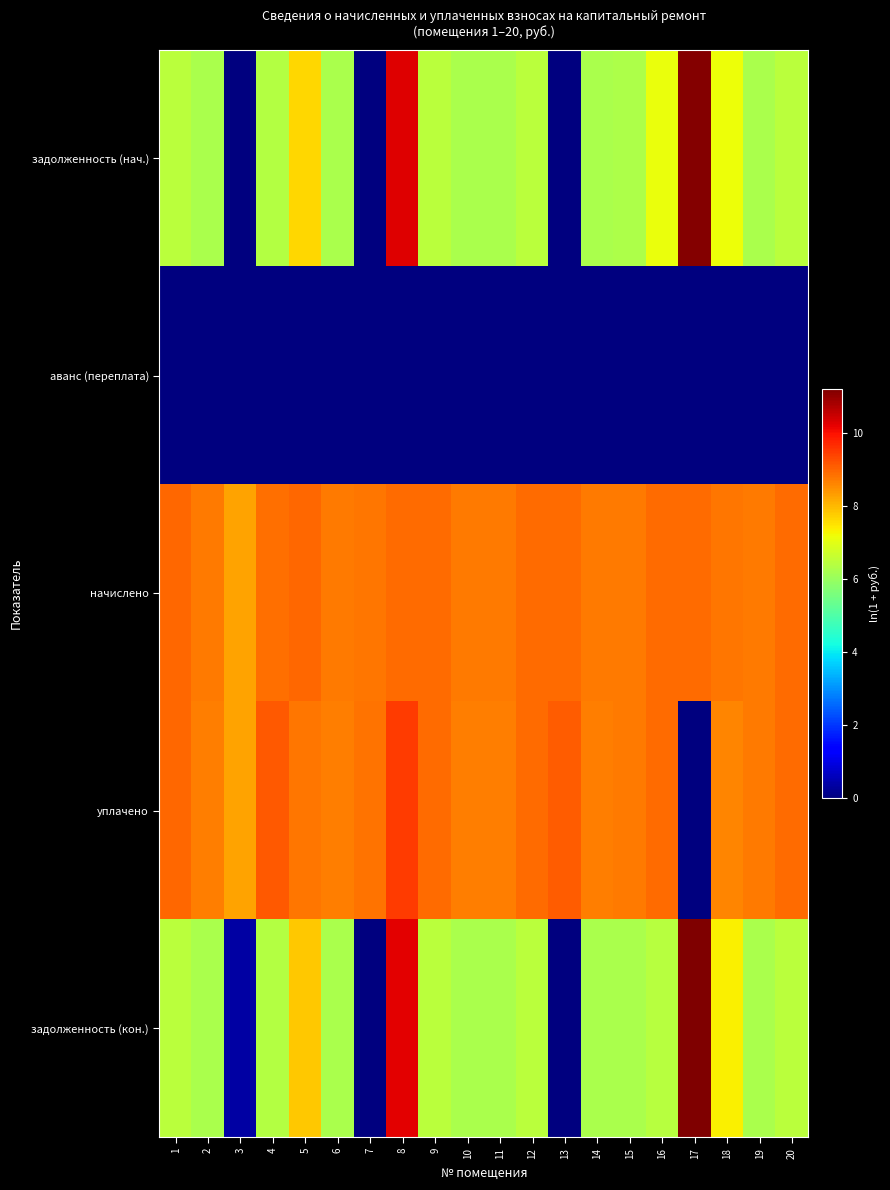

What is the greatest value displayed?

11.2